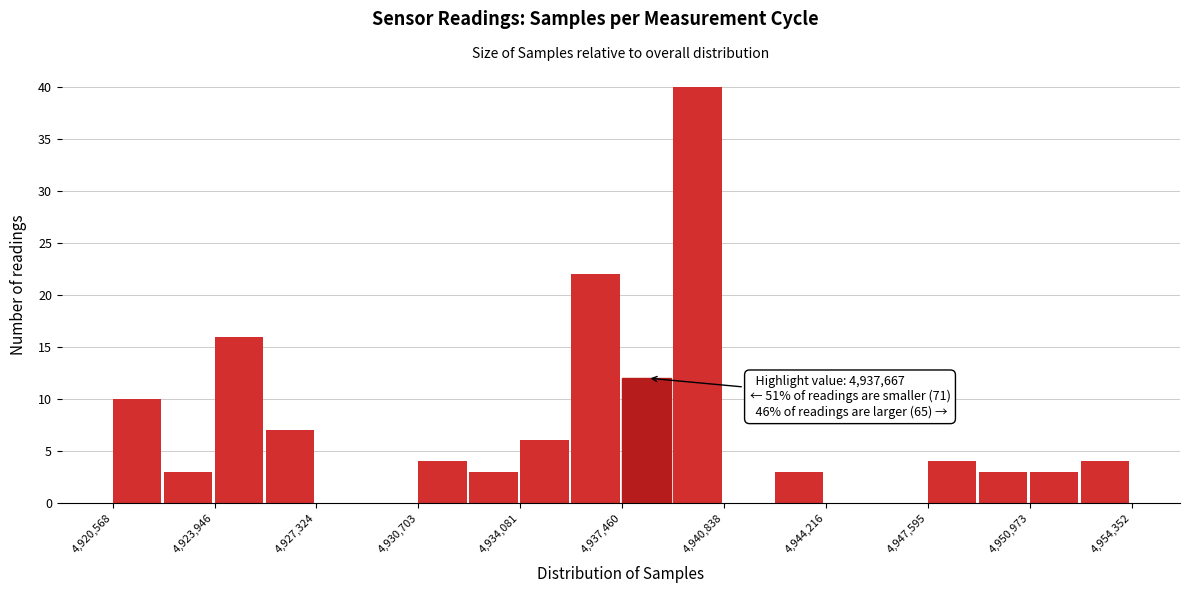

Around what value on the x-axis is the tallest bar? Give the approximate position of its centre, as read against the axis.

4940000